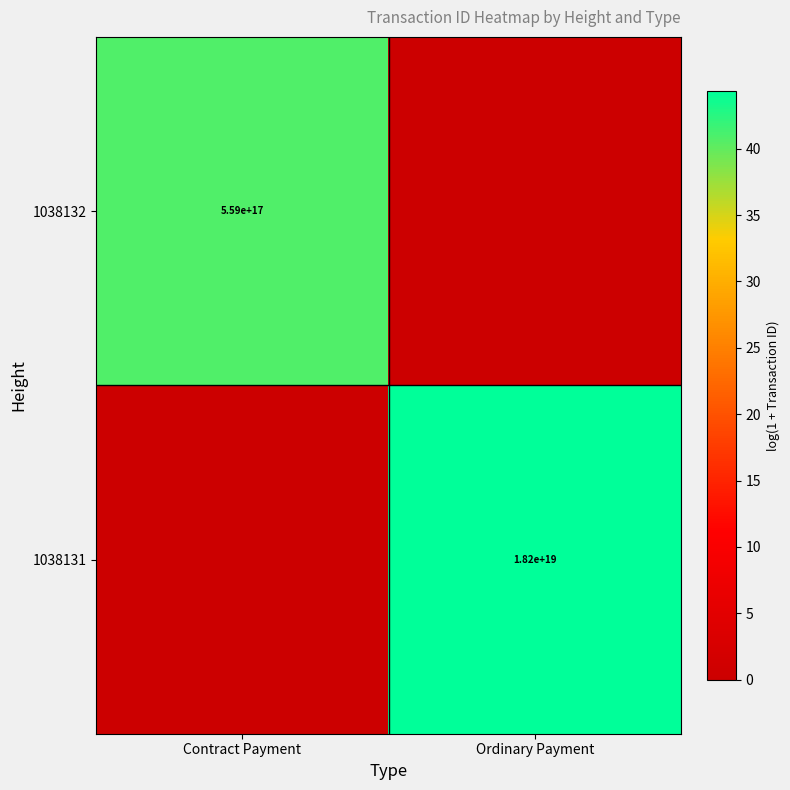

Is it true that 1038132 equals 949711405142688896 at Contract Payment?

False